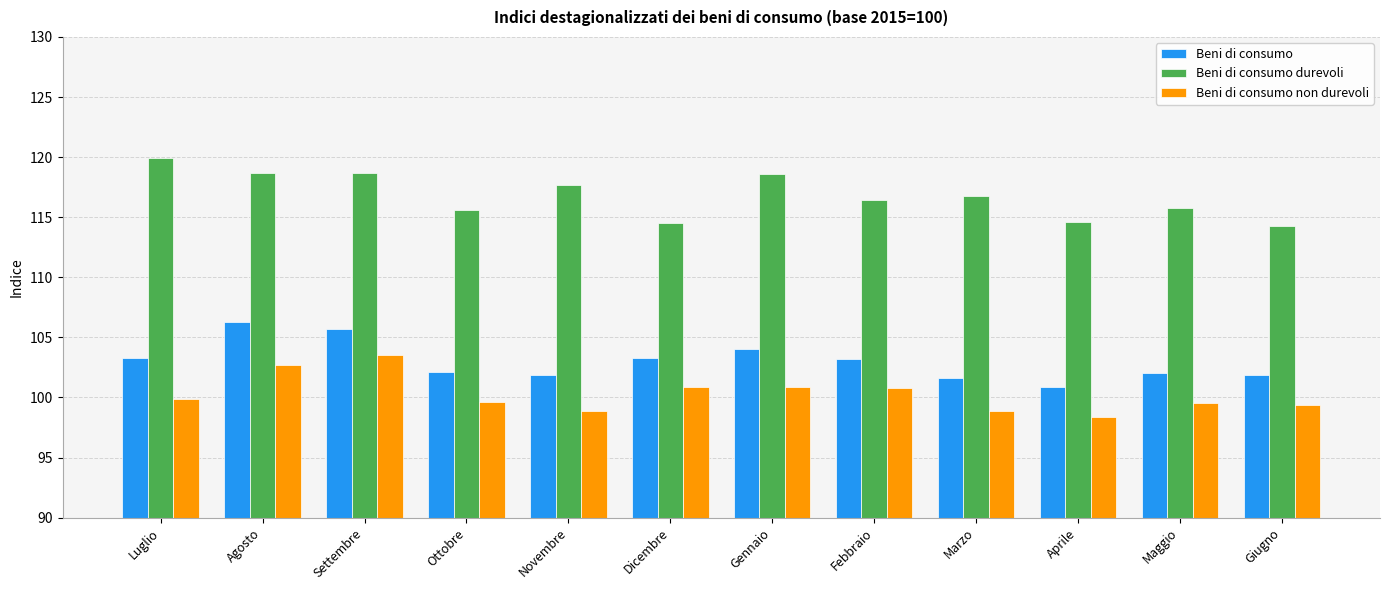

Which category has the lowest value in the Beni di consumo series?

Aprile